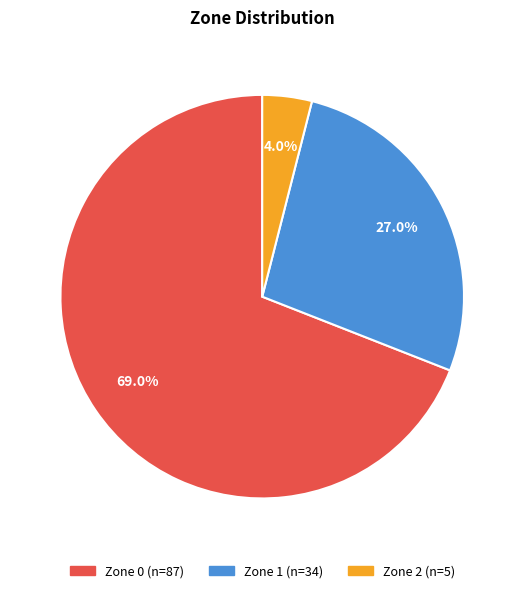

Is there any slice that represents more than half of the pie?

Yes